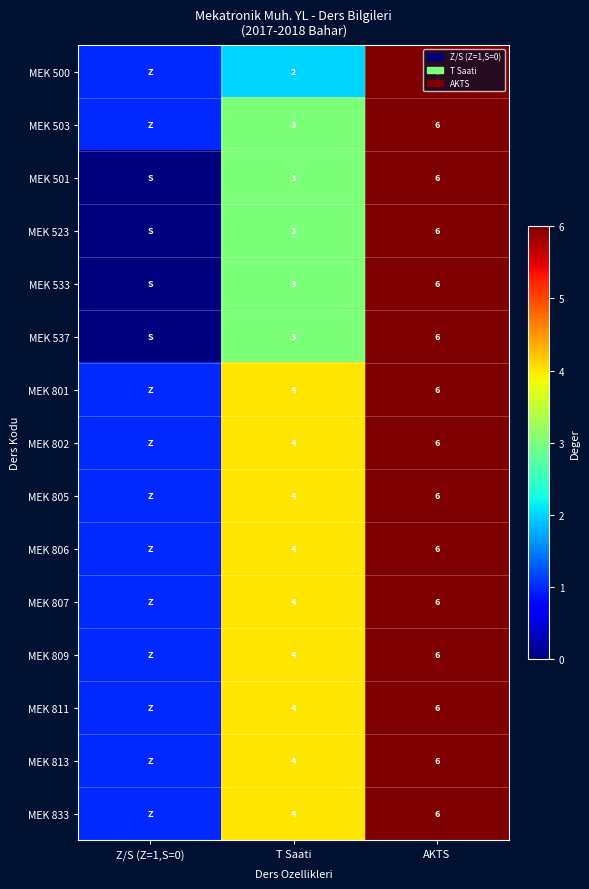

What is the sum of the MEK 533 values at T Saati and AKTS?

9